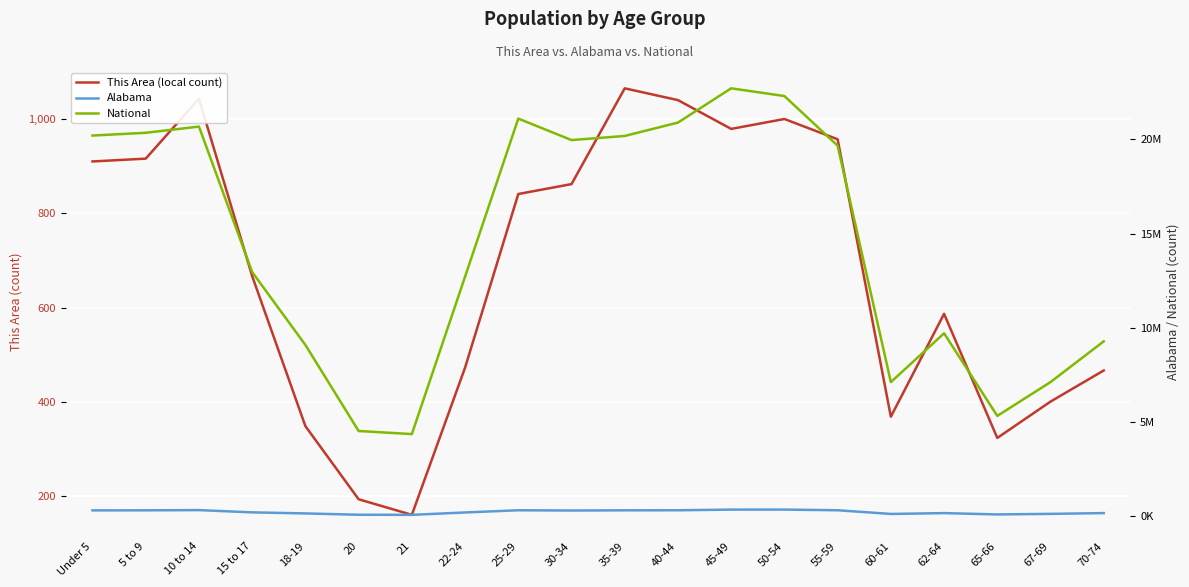

Reading left to right, list all the values displayed in this chart.

This Area (local count): Under 5=910	5 to 9=916	10 to 14=1043	15 to 17=667	18-19=349	20=194	21=161	22-24=473	25-29=841	30-34=862	35-39=1065	40-44=1040	45-49=979	50-54=1000	55-59=957	60-61=369	62-64=587	65-66=324	67-69=401	70-74=467
Alabama: Under 5=304957	5 to 9=308229	10 to 14=319655	15 to 17=199618	18-19=143853	20=72318	21=68473	22-24=194531	25-29=311034	30-34=297888	35-39=308430	40-44=311071	45-49=346369	50-54=347485	55-59=311906	60-61=116144	62-64=159983	65-66=89406	67-69=120231	70-74=160864
National: Under 5=20201362	5 to 9=20348657	10 to 14=20677194	15 to 17=12954254	18-19=9086089	20=4519129	21=4354294	22-24=12712576	25-29=21101849	30-34=19962099	35-39=20179642	40-44=20890964	45-49=22708591	50-54=22298125	55-59=19664805	60-61=7113727	62-64=9704197	65-66=5319902	67-69=7115361	70-74=9278166